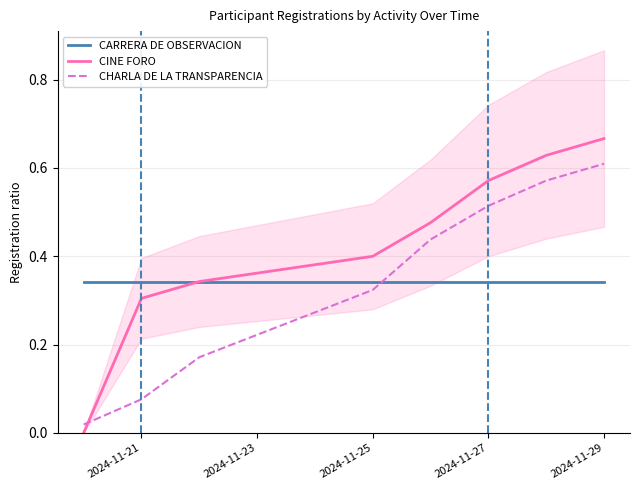

What is the greatest value displayed?

0.7